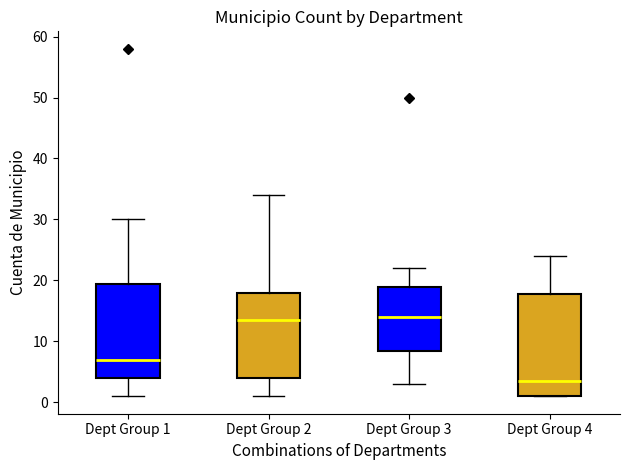

Comparing the boxes themselves (not the whiskers), which one is the tallest?

Dept Group 4